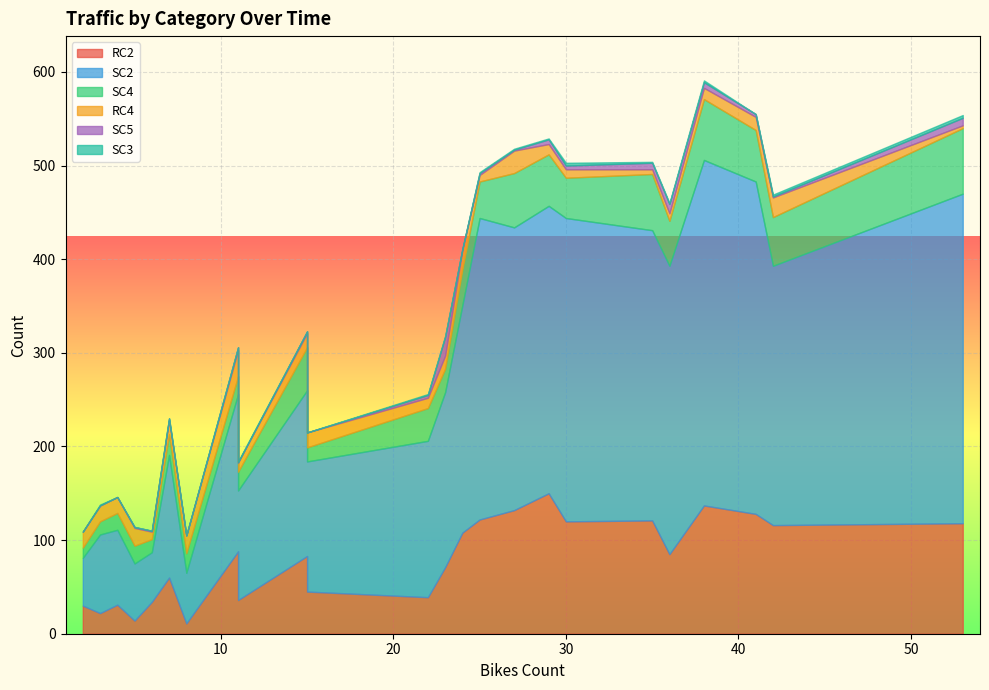

How many data points in SC2 are above 187?

11